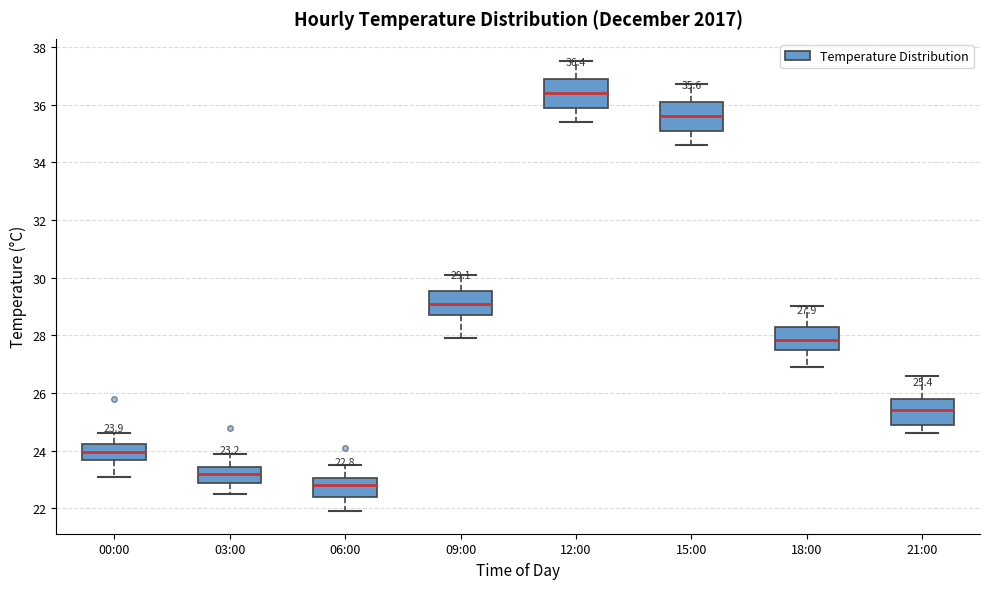

Which box has the lowest median line?

06:00